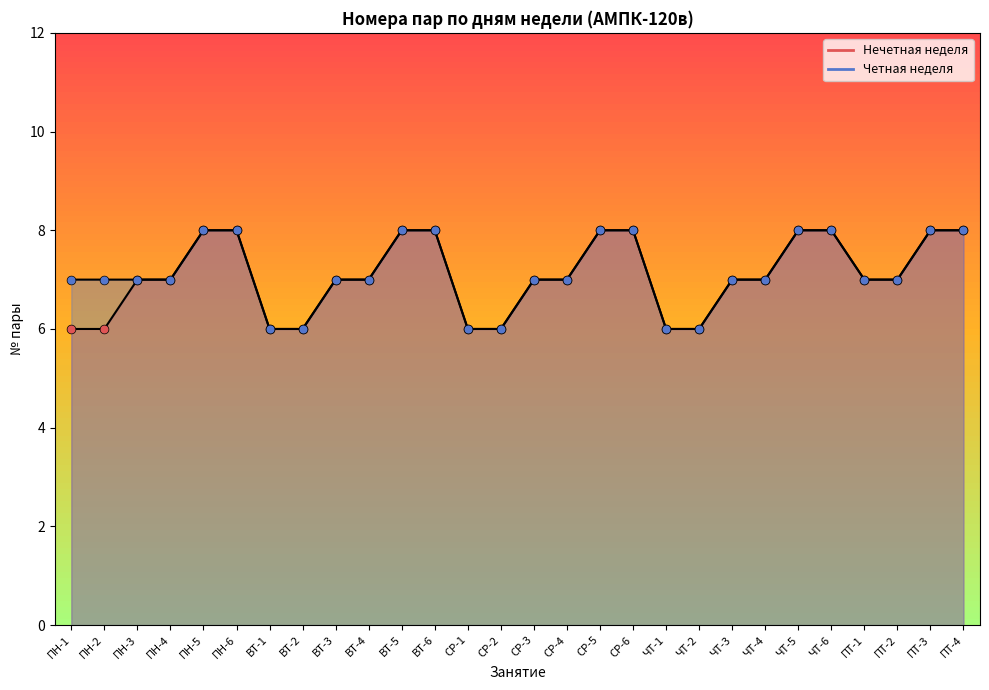

Which series contains the lowest Y value?

Нечетная неделя